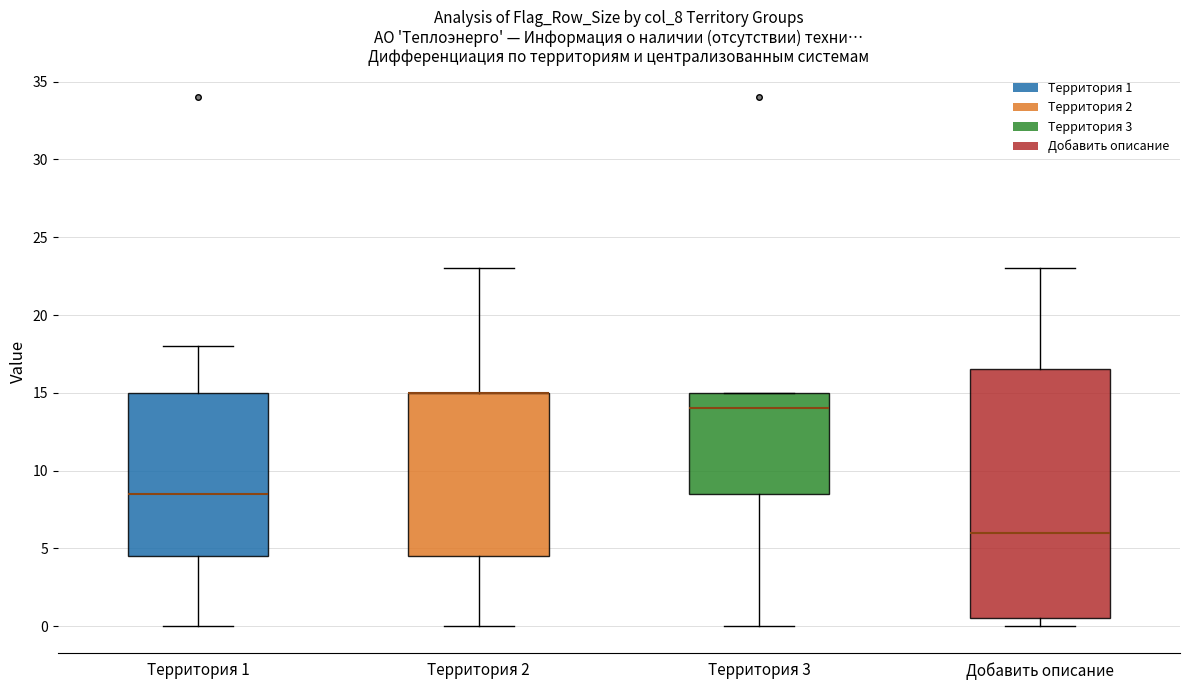

Reading left to right, transcribe this box plot: for each box, give where its median line is, the range the box spans, and where its two whiskers end, as read against the y-axis. The values are not printed on the chart, so give them approximately, as read against the axis.

Территория 1: median 8.5, box 4.5 to 15.0, whiskers 0.0 to 18.0
Территория 2: median 15.0 (drawn on the box's upper edge), box 4.5 to 15.0, whiskers 0.0 to 23.0
Территория 3: median 14.0, box 8.5 to 15.0, whiskers 0.0 to 15.0
Добавить описание: median 6.0, box 0.5 to 16.5, whiskers 0.0 to 23.0